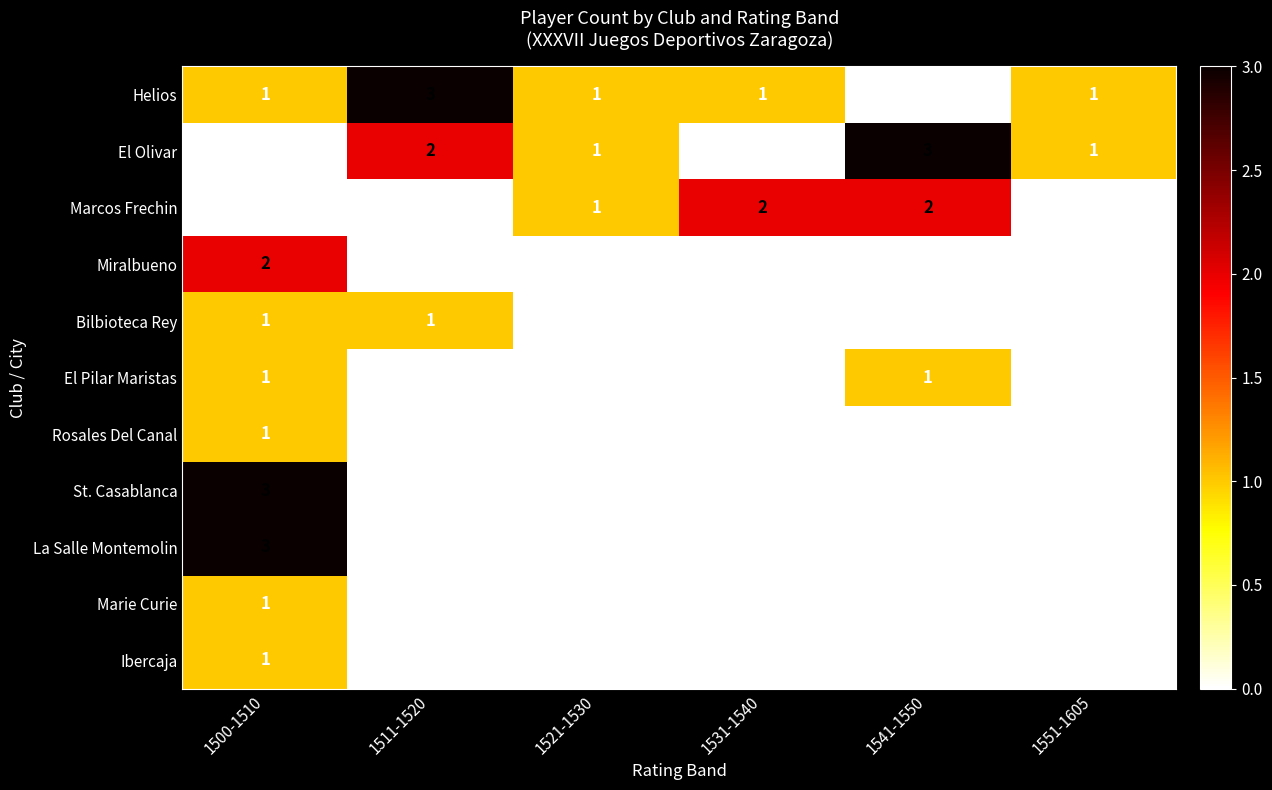

Between 1531-1540 and 1541-1550, which series saw the biggest shift?

El Olivar